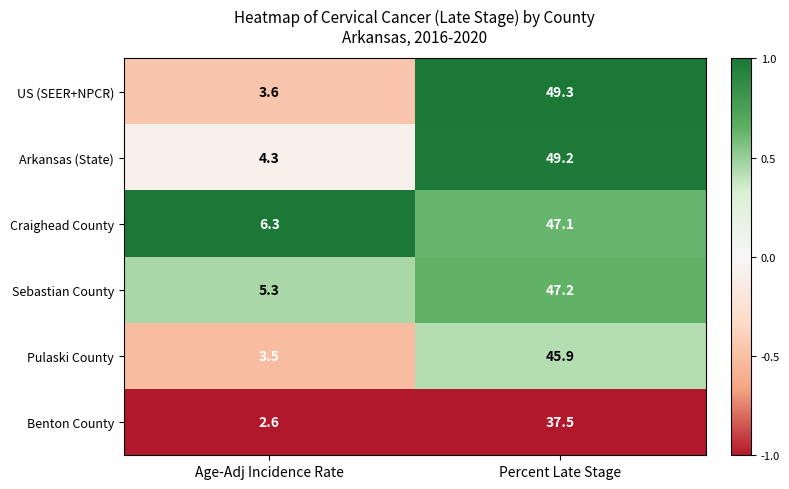

What is the difference between the Sebastian County values at Age-Adj Incidence Rate and Percent Late Stage?

41.9